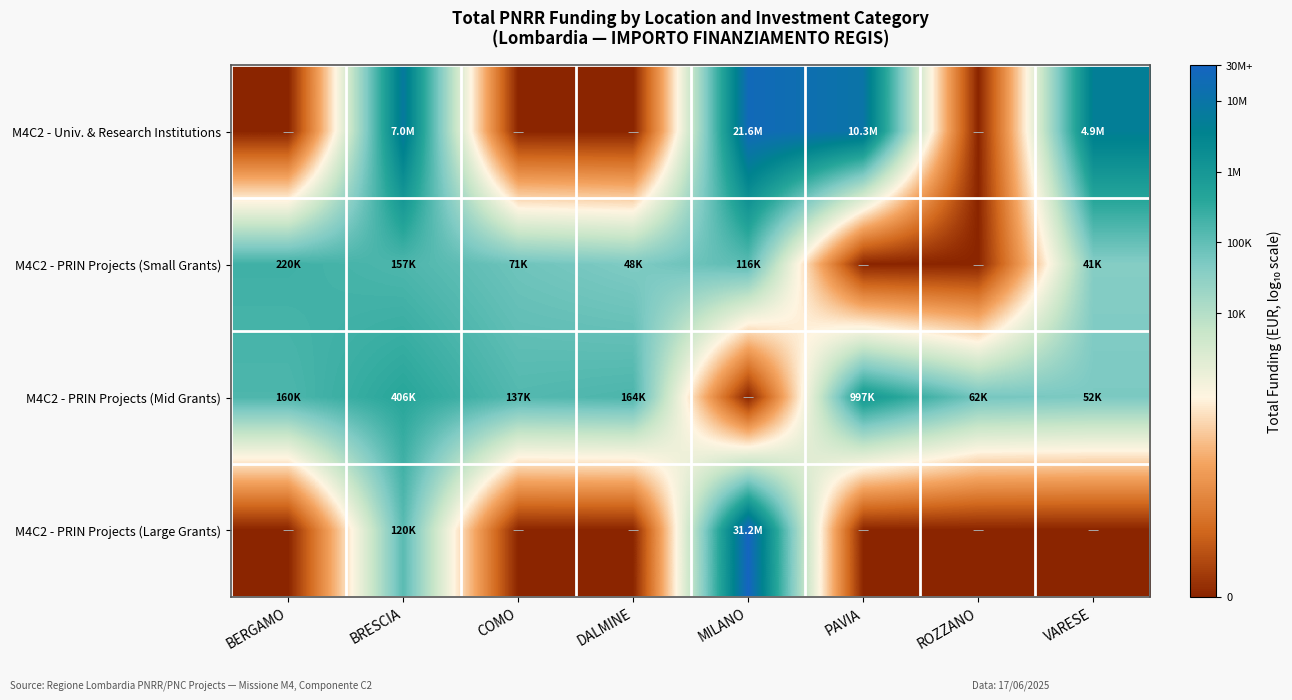

Which series has the largest range (max minus min)?

M4C2 - PRIN Projects (Large Grants)